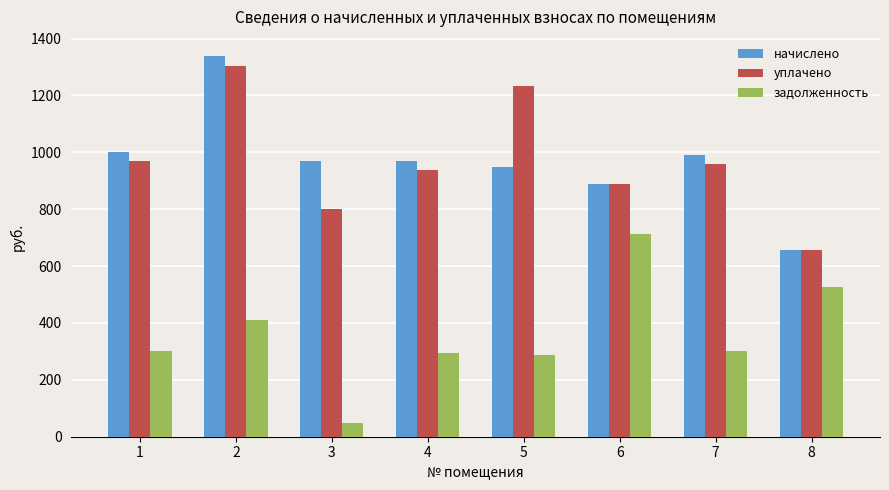

At 4, list the series in order from largest to smallest.

начислено, уплачено, задолженность